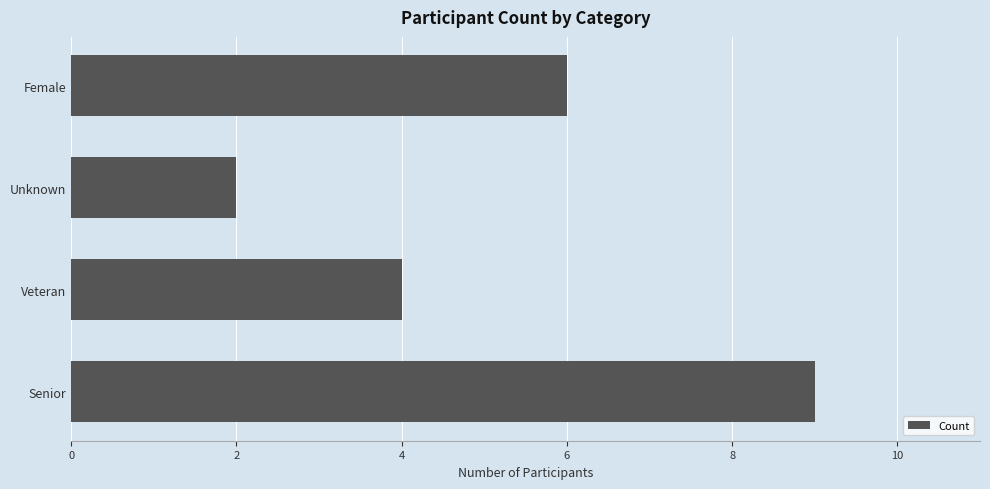

Which has a higher value, Senior or Female?

Senior